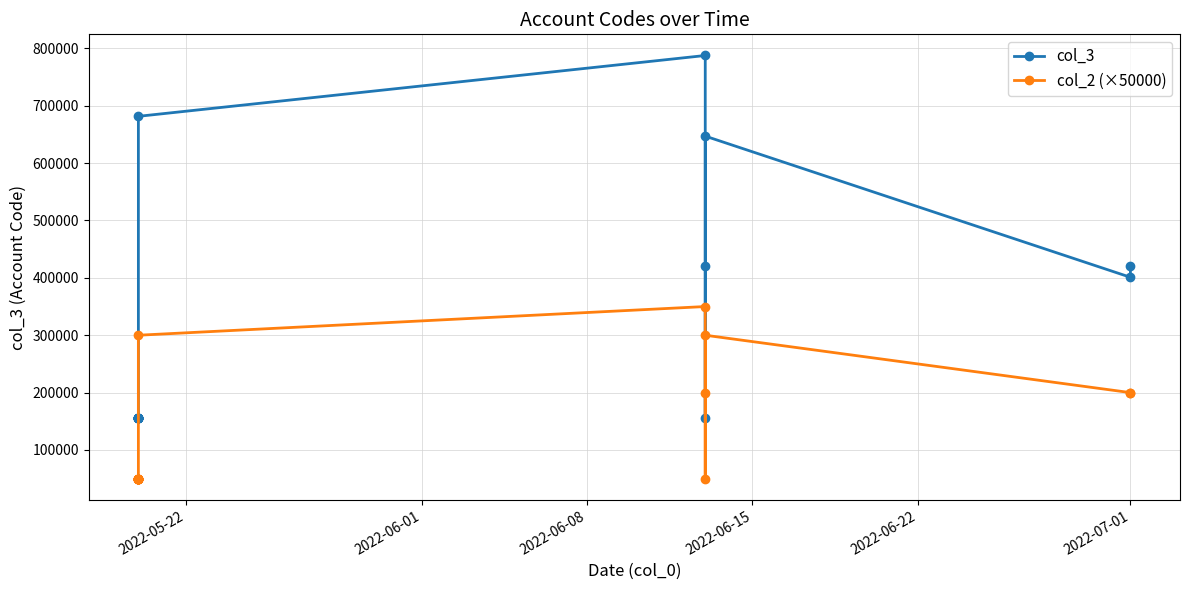

True or false: col_3 and col_2 (×50000) cross at least once.

False